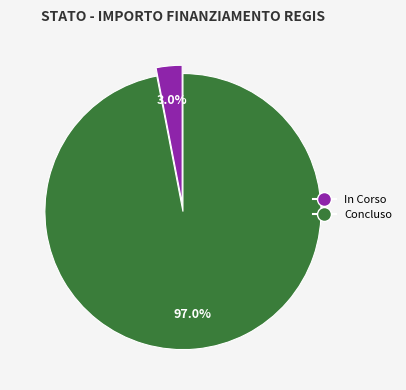

Which category has the biggest portion of the pie?

Concluso